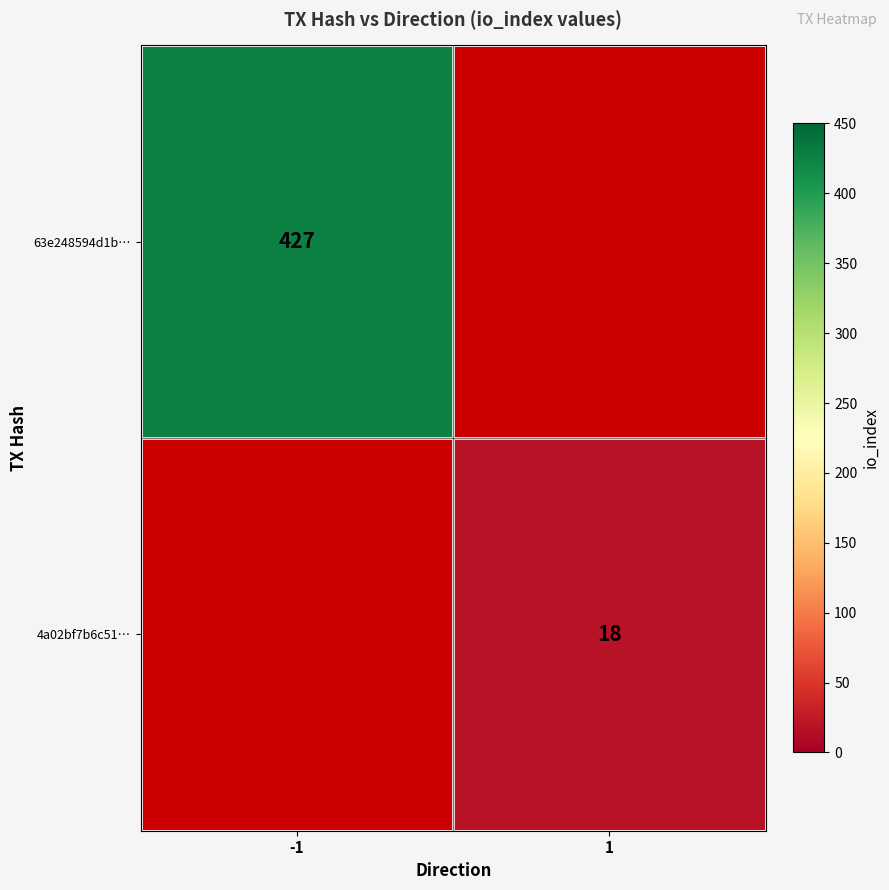

The value of 4a02bf7b6c51… at 1 is 25. True or false?

False